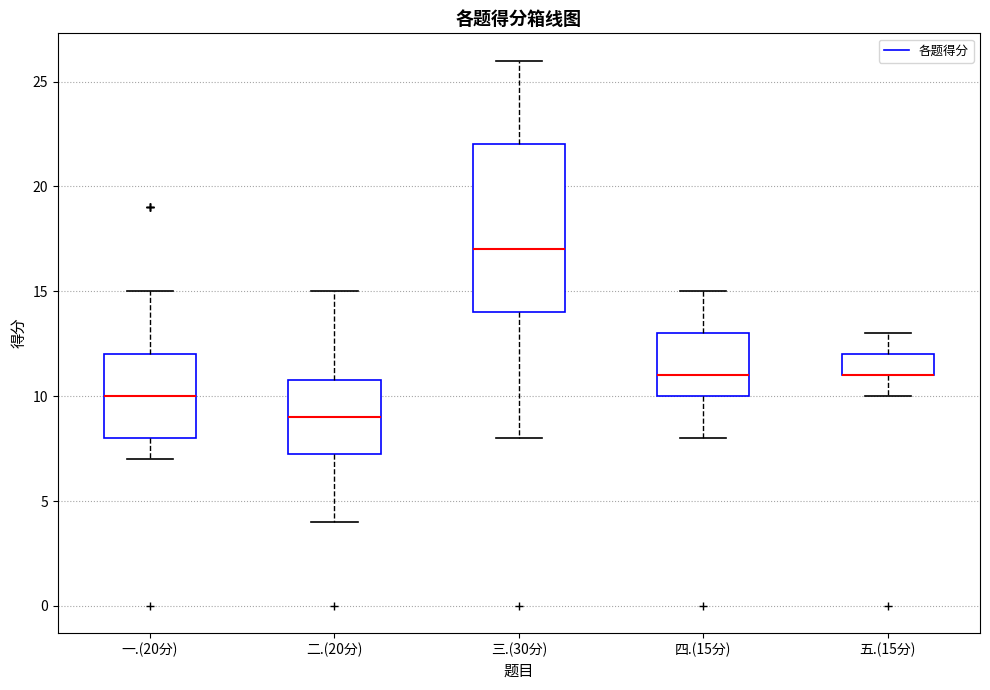

Reading left to right, transcribe this box plot: for each box, give where its median line is, the range the box spans, and where its two whiskers end, as read against the y-axis. The values are not printed on the chart, so give them approximately, as read against the axis.

一.(20分): median 10.0, box 8.0 to 12.0, whiskers 7.0 to 15.0
二.(20分): median 9.0, box 7.5 to 11.0, whiskers 4.0 to 15.0
三.(30分): median 17.0, box 14.0 to 22.0, whiskers 8.0 to 26.0
四.(15分): median 11.0, box 10.0 to 13.0, whiskers 8.0 to 15.0
五.(15分): median 11.0 (drawn on the box's lower edge), box 11.0 to 12.0, whiskers 10.0 to 13.0